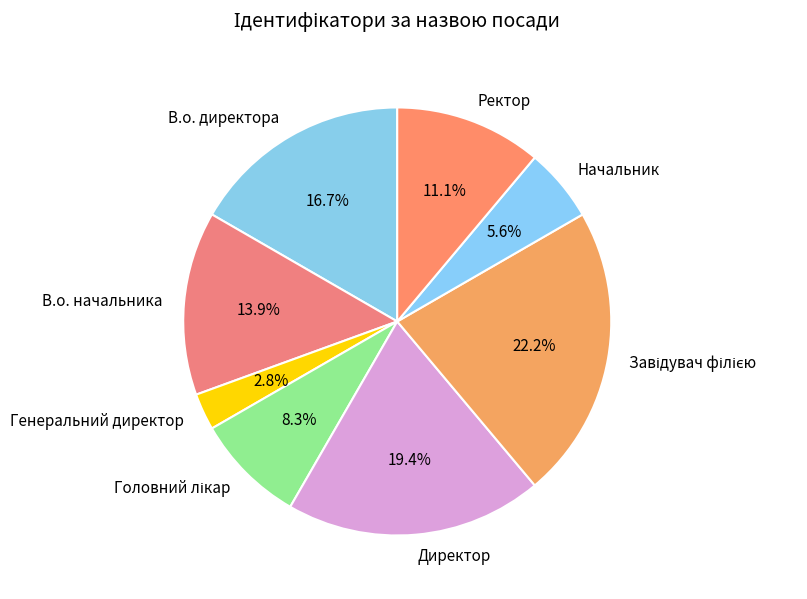

How many segments does this pie chart have?

8